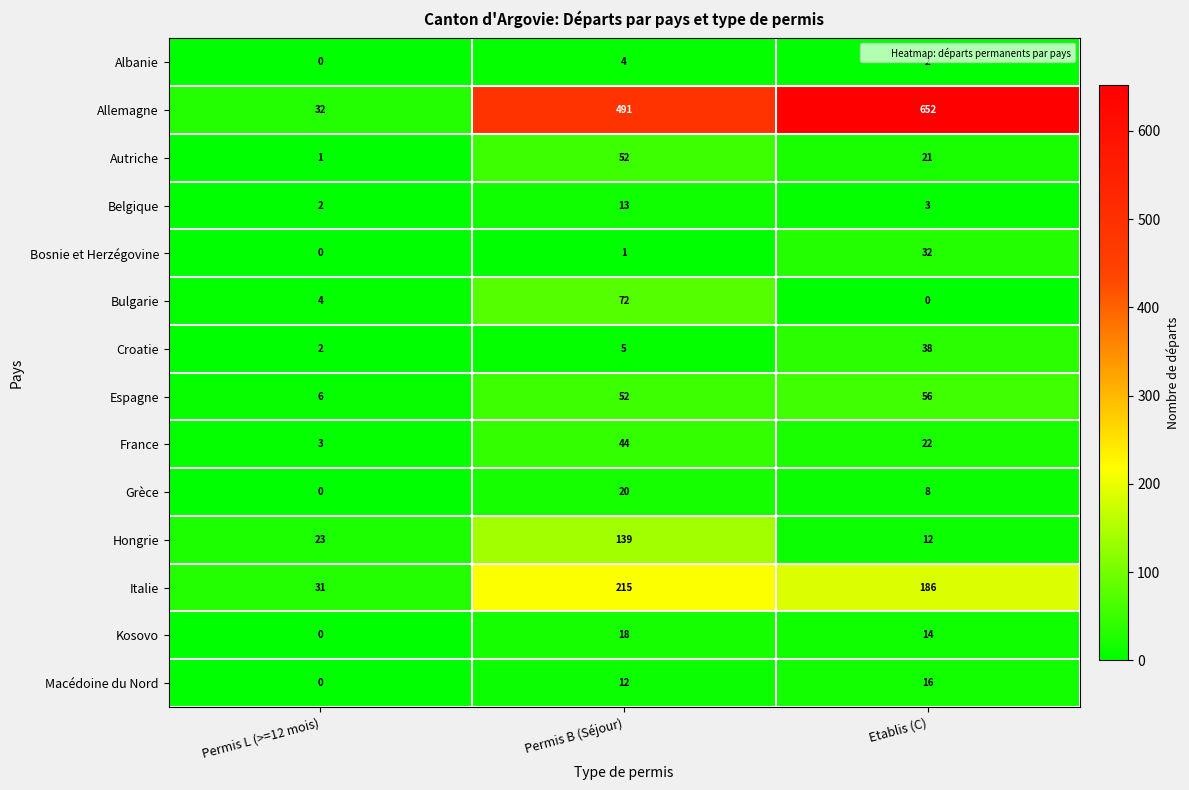

Between Permis L (>=12 mois) and Etablis (C), which series saw the biggest shift?

Allemagne